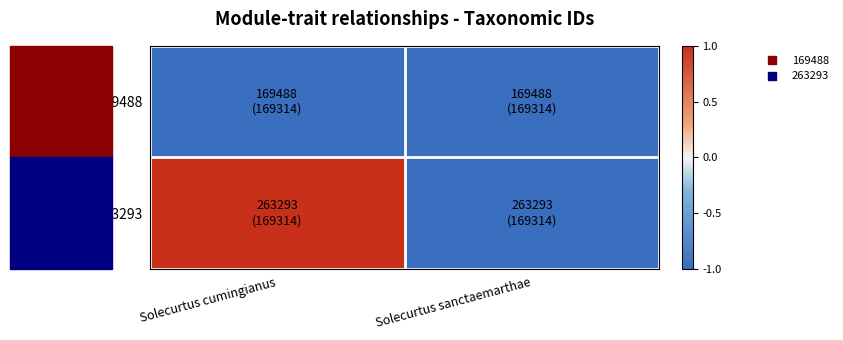

Reading right to left, what are all the values shown in this chart?

169488: Solecurtus sanctaemarthae=-1.0	Solecurtus cumingianus=-1.0
263293: Solecurtus sanctaemarthae=-1.0	Solecurtus cumingianus=1.0